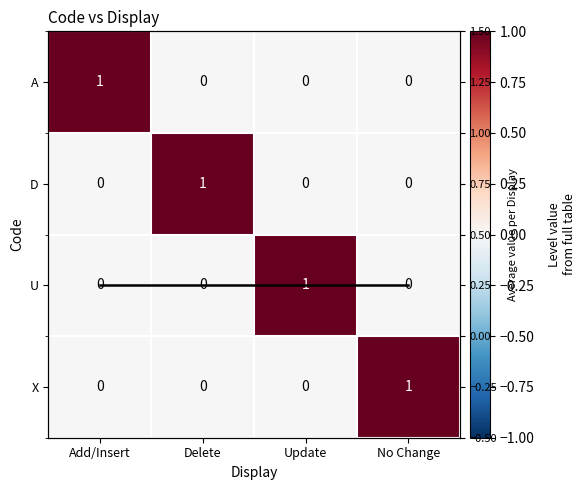

How many data points in U are above 0?

1